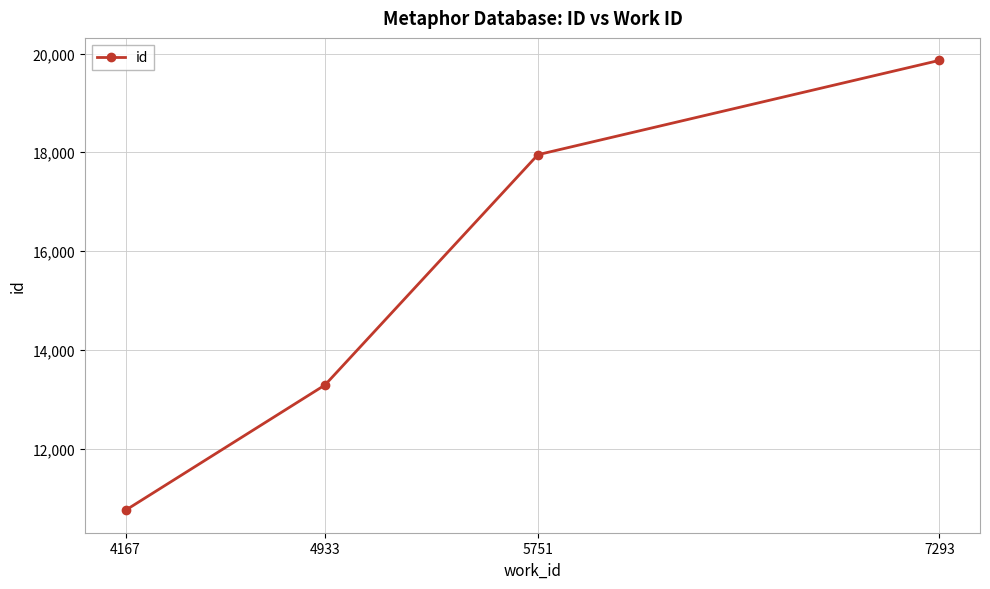

How many lines are shown in the chart?

1